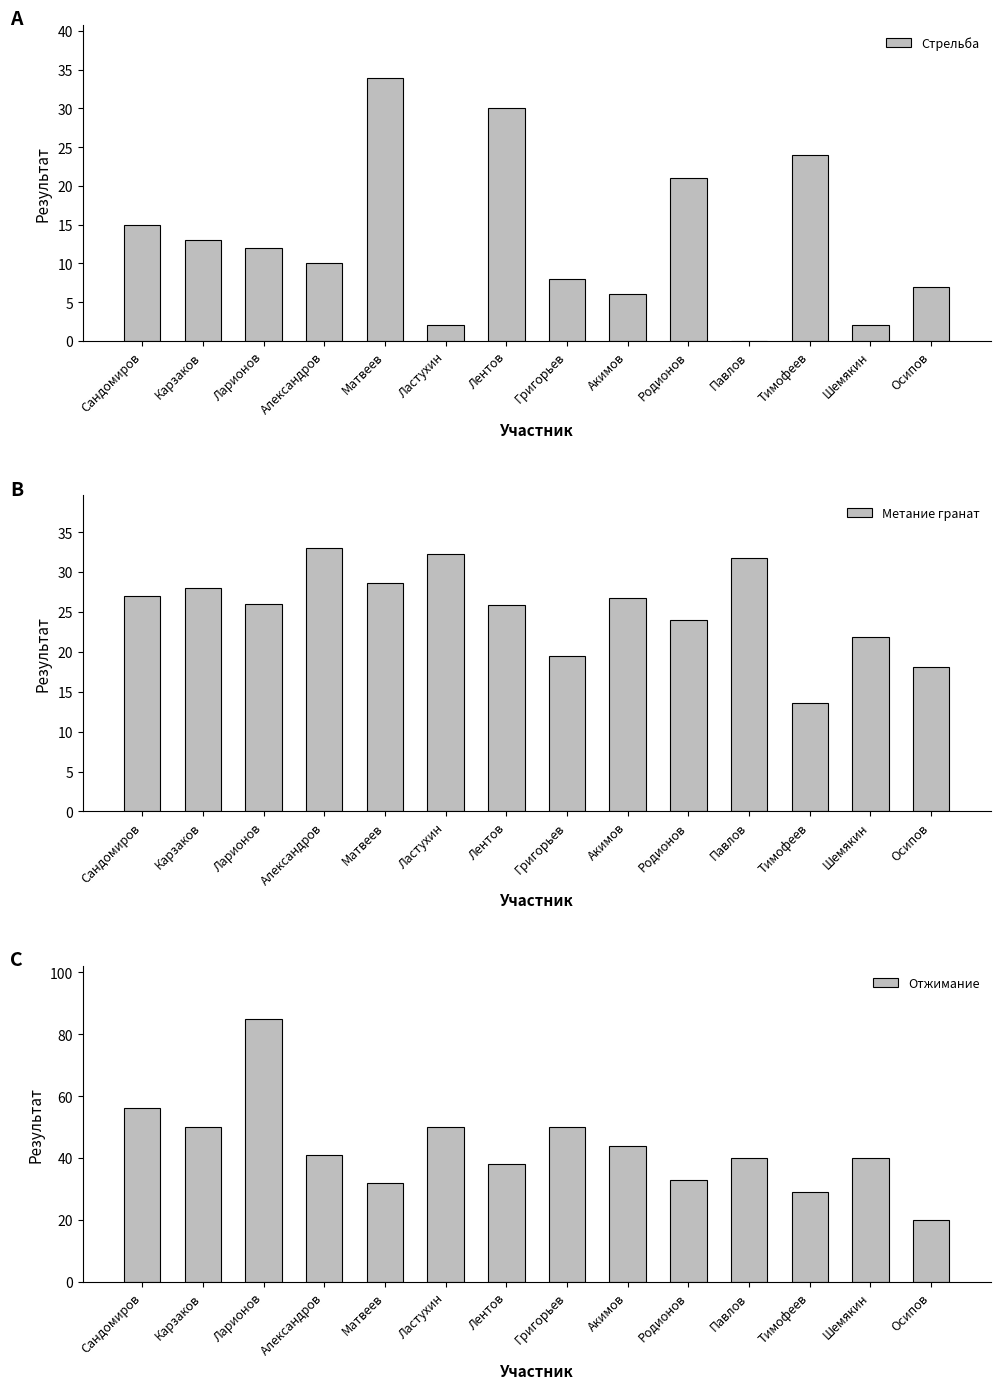

What is the total value across all series at Осипов?

45.1